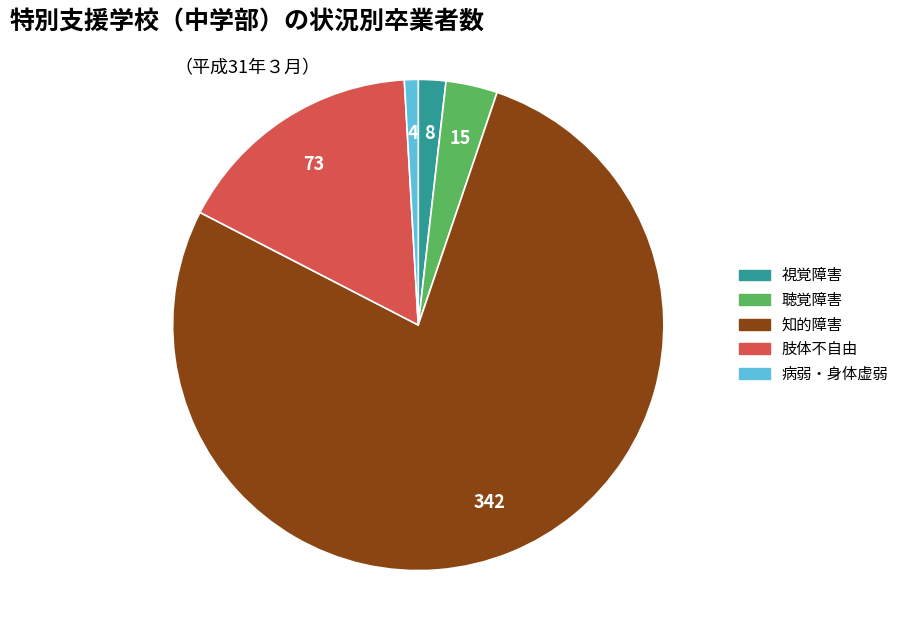

Count the number of slices in the pie.

5